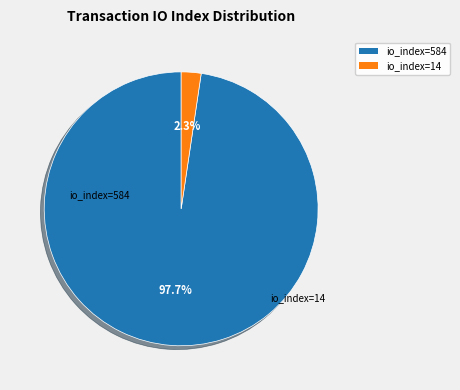

Does any single category account for the majority?

Yes